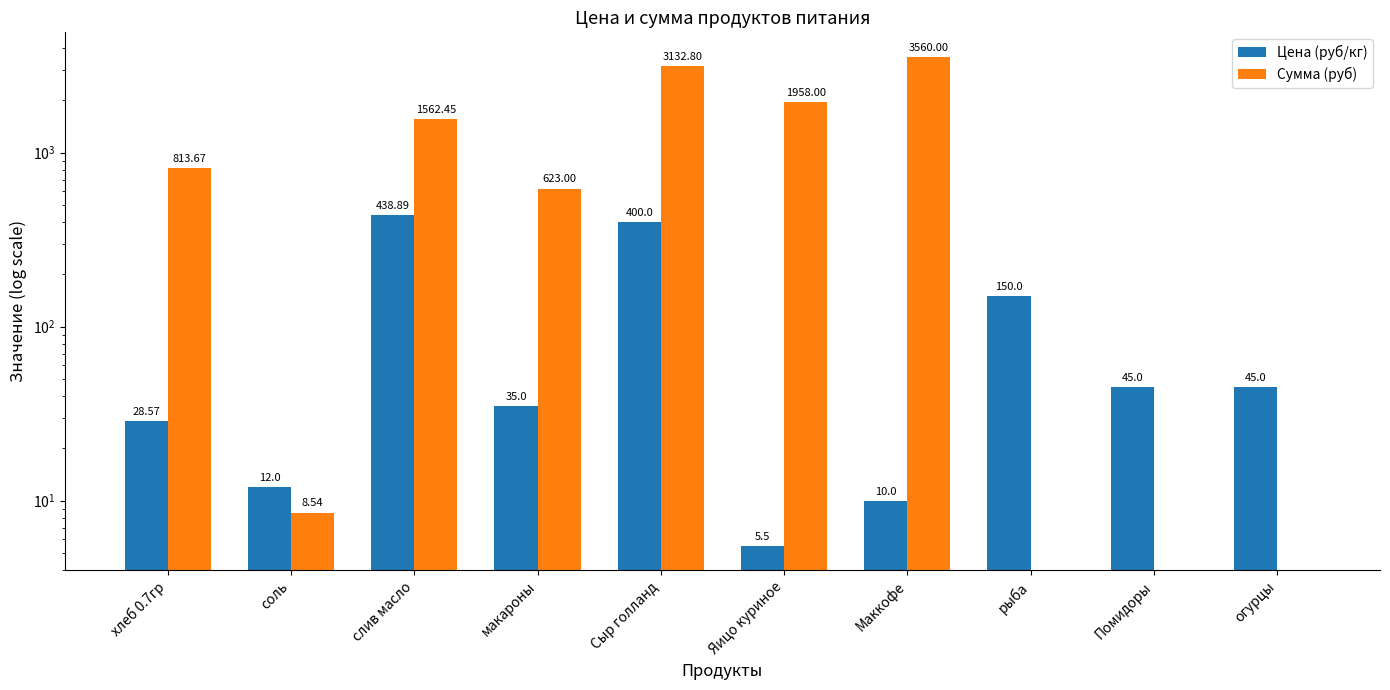

What is the difference between the highest and lowest values at макароны?

588.0